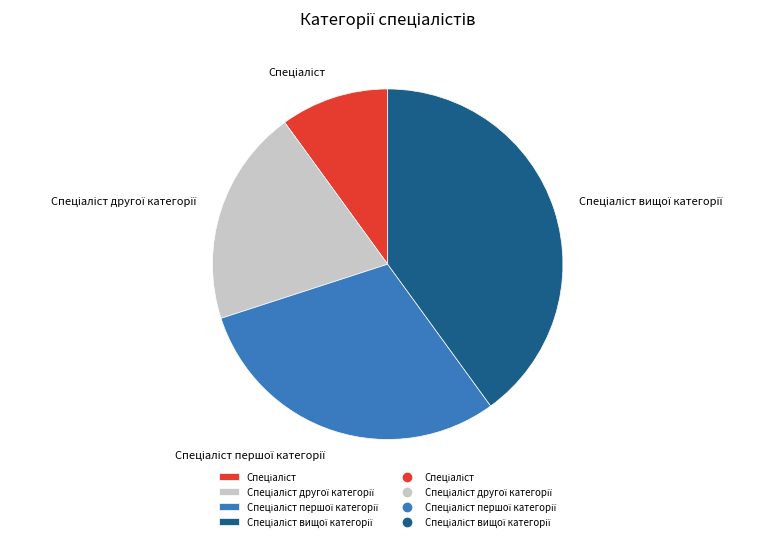

How many segments does this pie chart have?

4